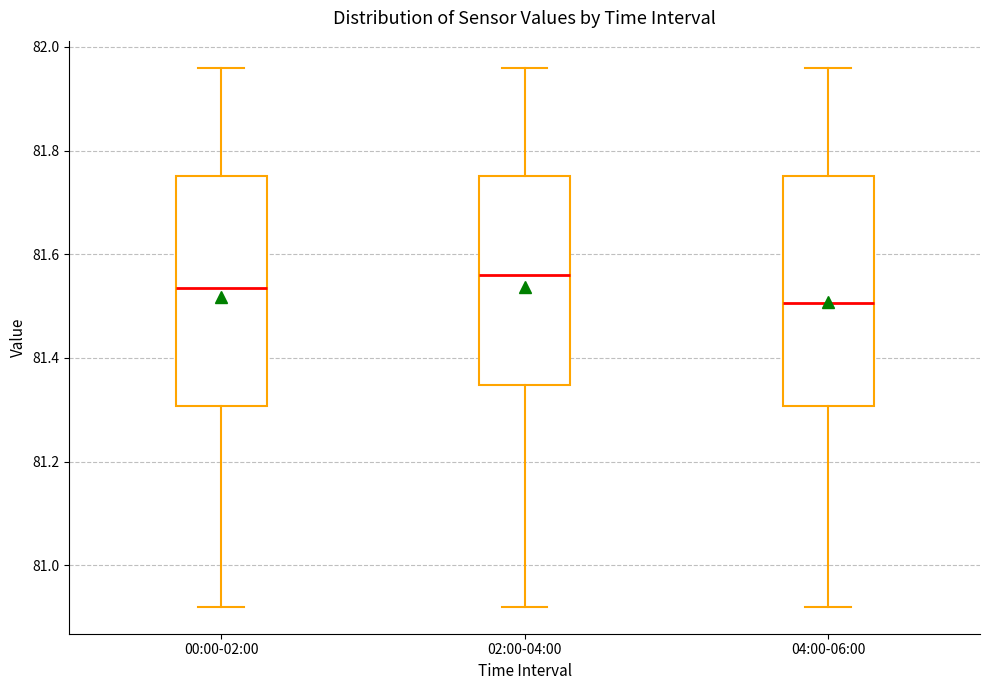

Which box's median line is the lowest?

04:00-06:00